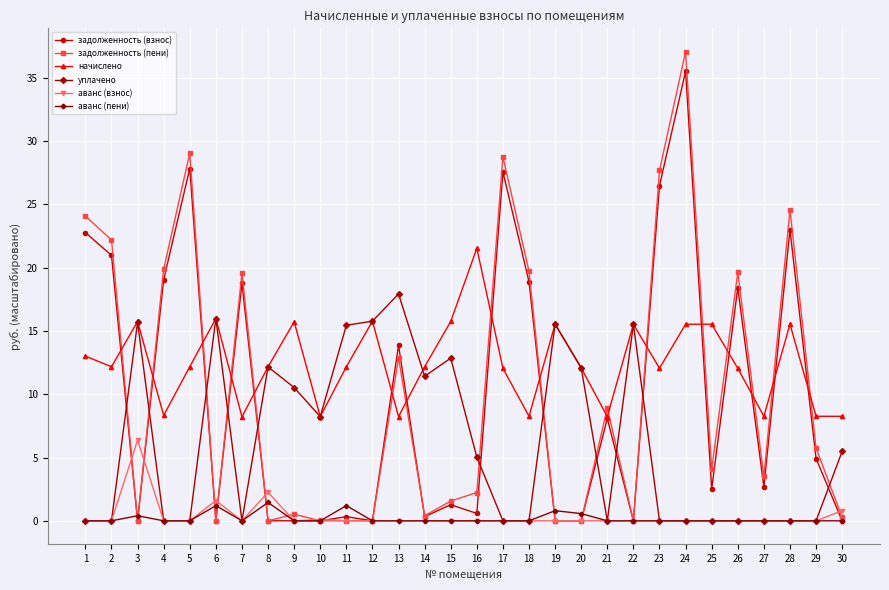

Which category has the highest value in the задолженность (взнос) series?

24